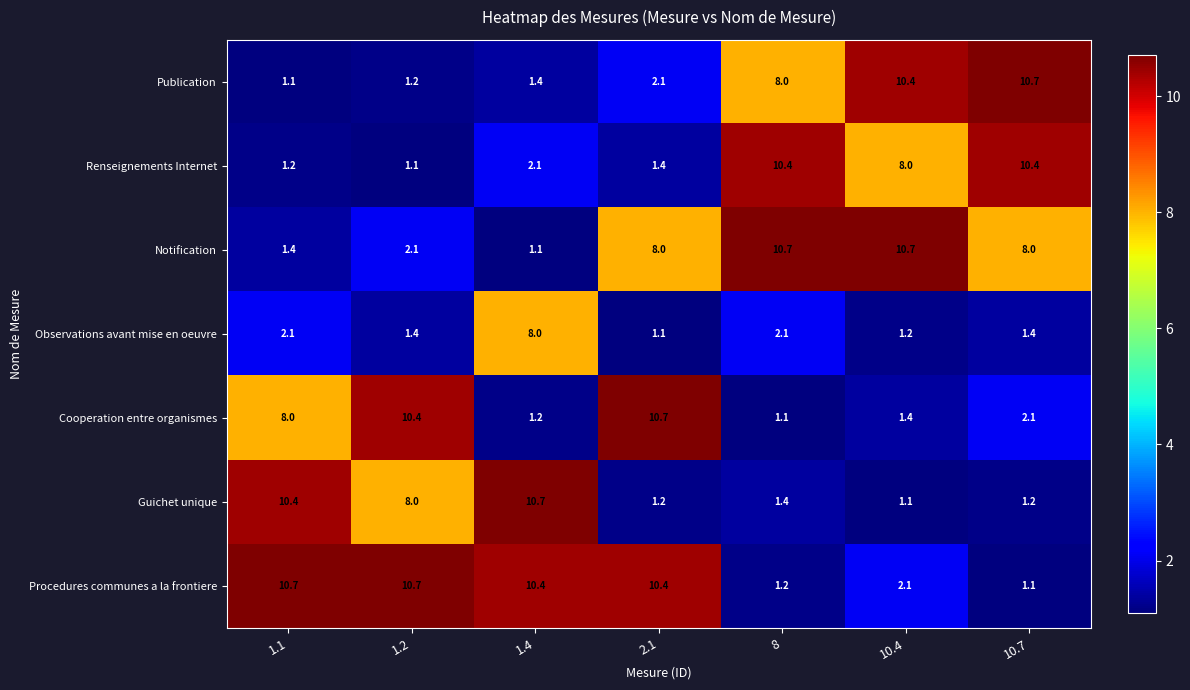

What is the smallest value displayed?

1.1